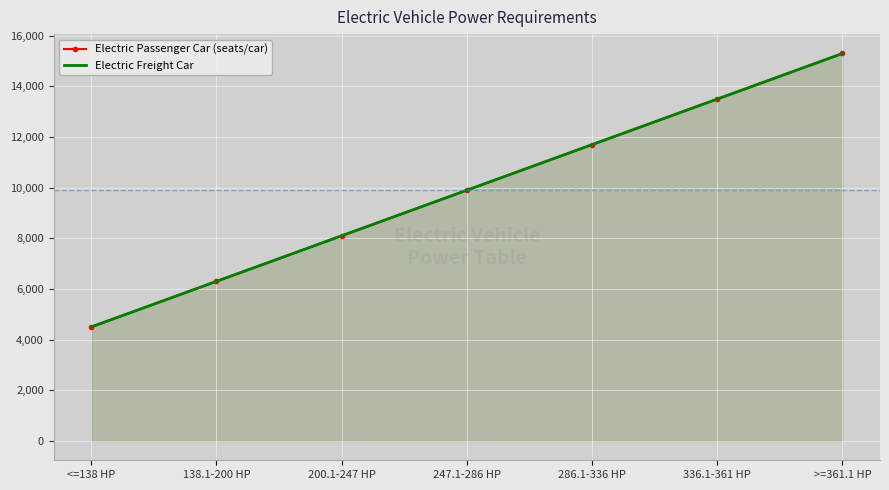

True or false: Electric Passenger Car (seats/car) and Electric Freight Car intersect in this chart.

False